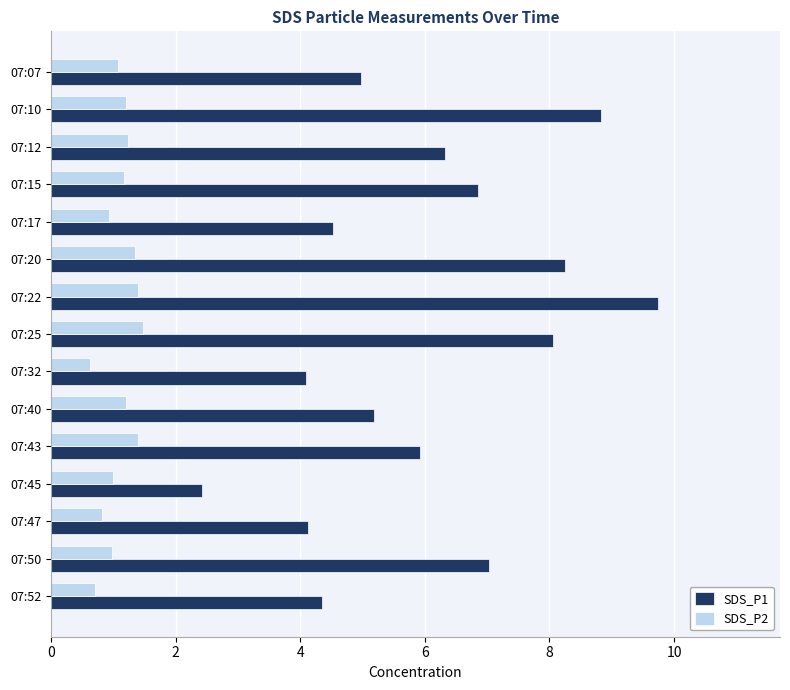

Which series has the widest spread of values?

SDS_P1